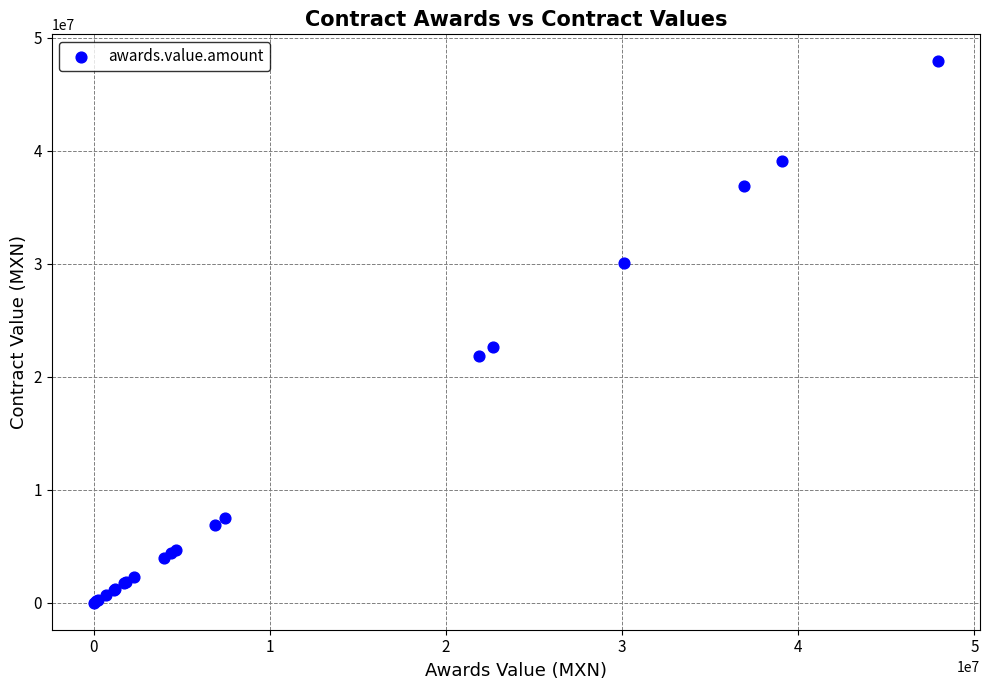

What Y value in the scatter plot is closest to 23966735?

22648735.0